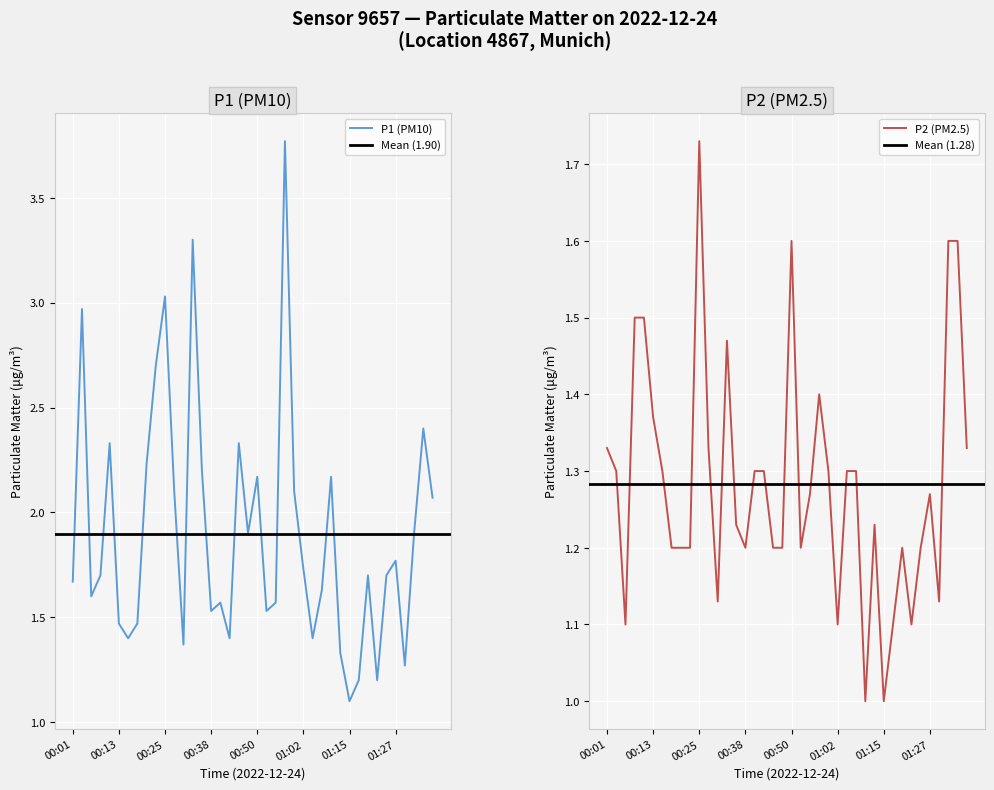

True or false: P1 has a value of 1.5 at 00:18.

True